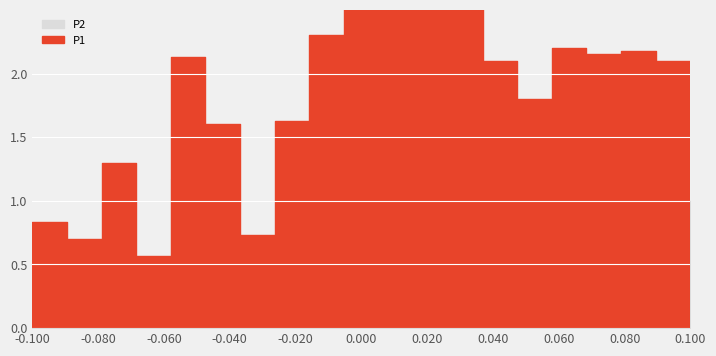

True or false: P2 has a value of 0.2 at 19:00.

False